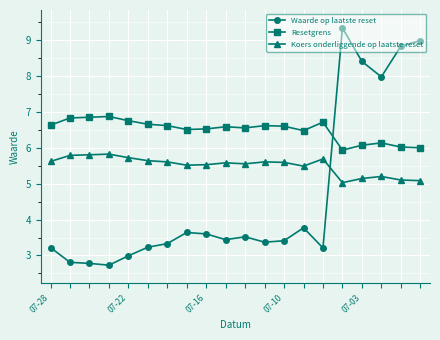

After their last crossing, which series has the higher values: Waarde op laatste reset or Resetgrens?

Waarde op laatste reset